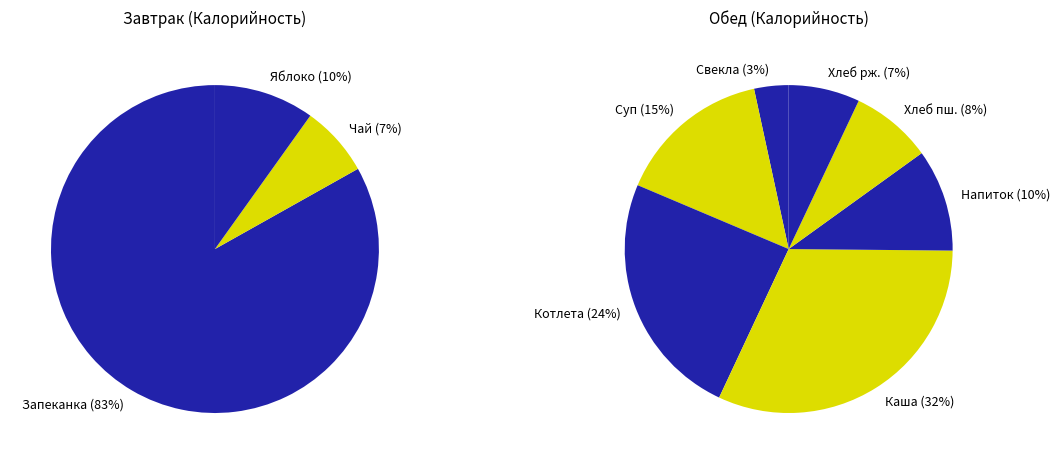

How many slices are in this pie chart?

10